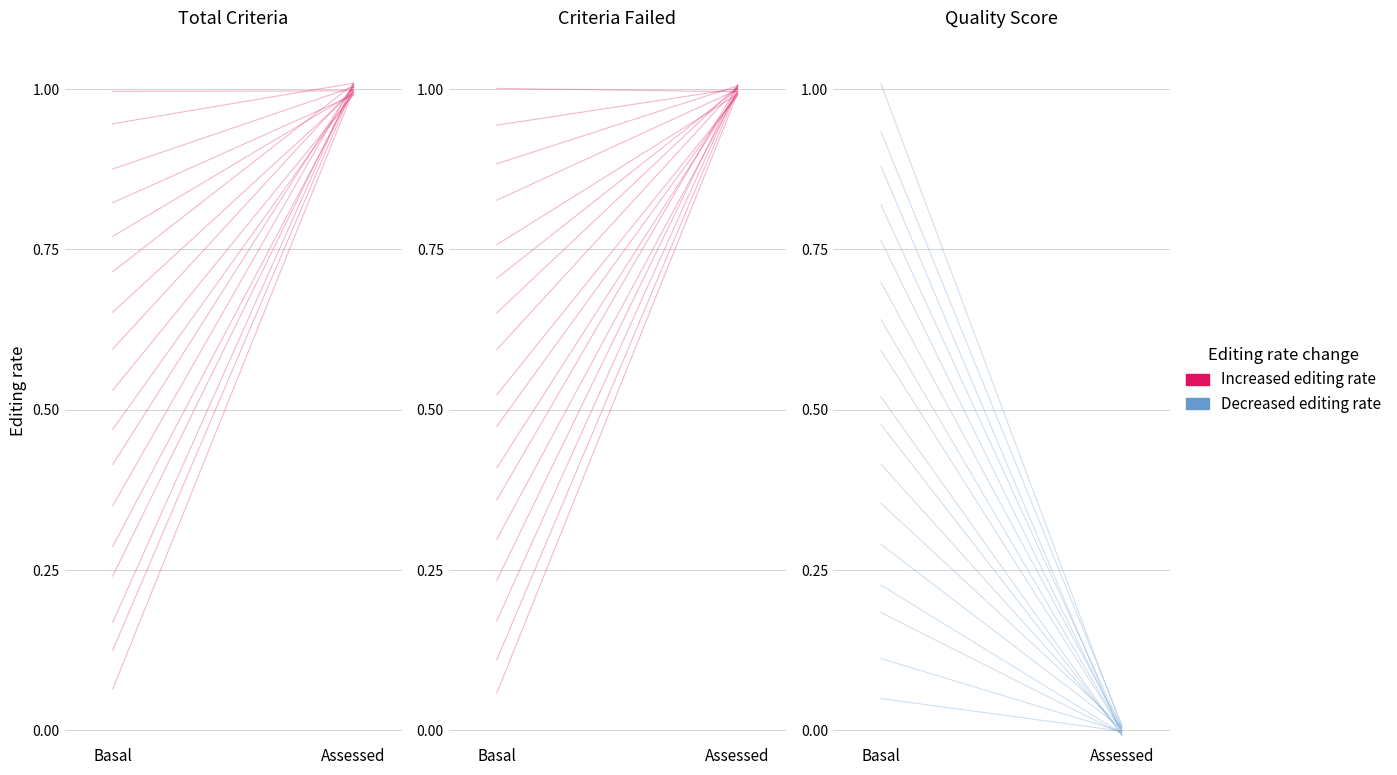

What are all the series names shown in the legend?

Increased editing rate, Decreased editing rate